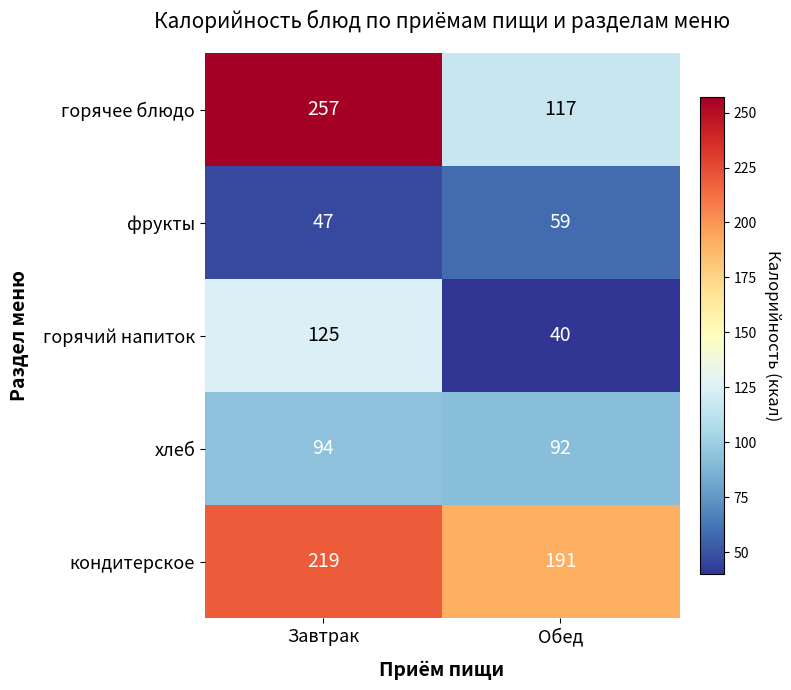

Between Завтрак and Обед, which series saw the biggest shift?

горячее блюдо